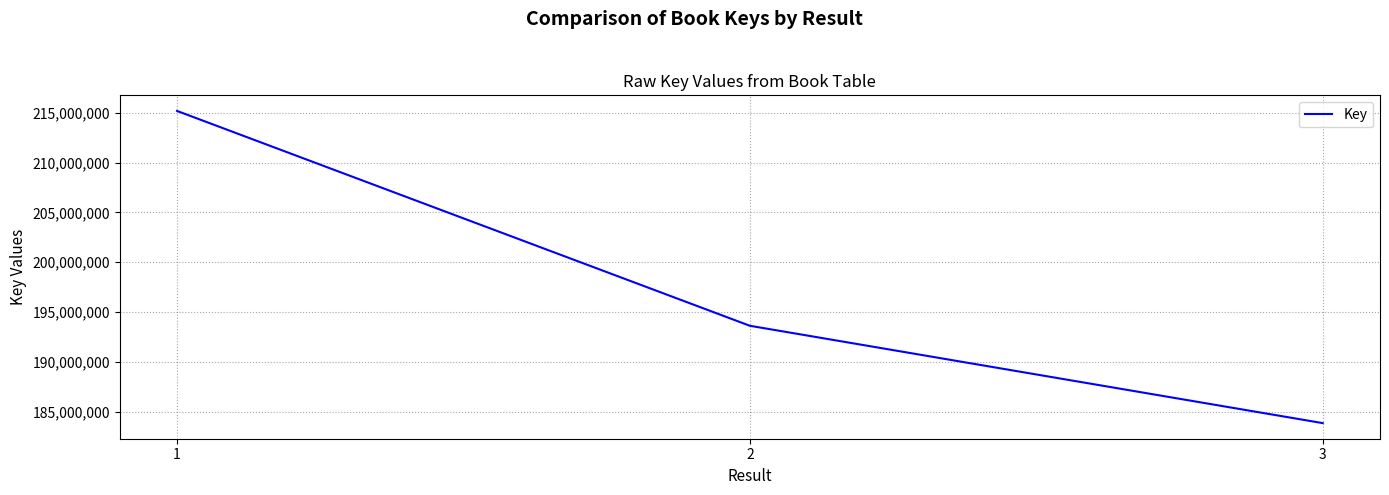

What is the smallest value displayed?

183852303